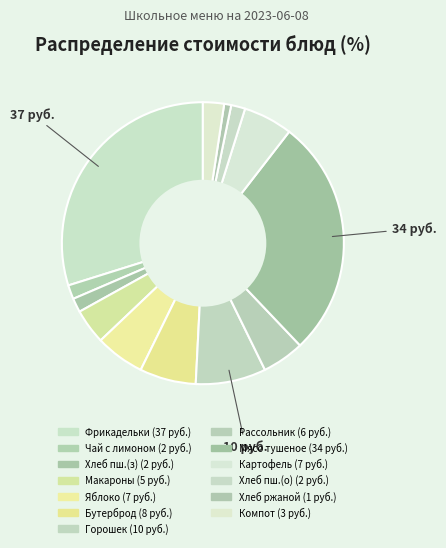

Rank the categories by value from lowest to highest.

Хлеб ржано-пшеничный, Чай с лимоном, Хлеб пшеничный (завтрак), Хлеб пшеничный (обед), Компот из смеси сухофруктов, Макароны отварные с маслом сливочным, Рассольник Ленинградский, Яблоко (завтрак), Картофель отварной с луком, Бутерброд с маслом, Зеленый горошек, Мясо тушеное, Фрикадельки из птицы с соусом молочным